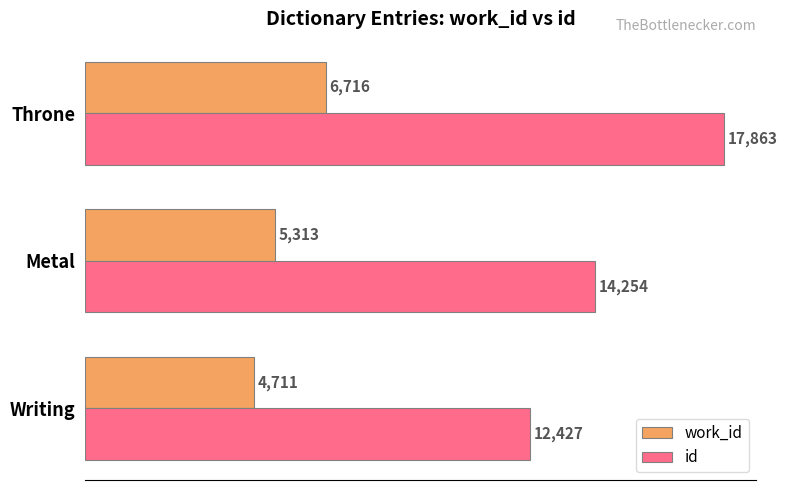

Which series has the largest total across all categories?

id